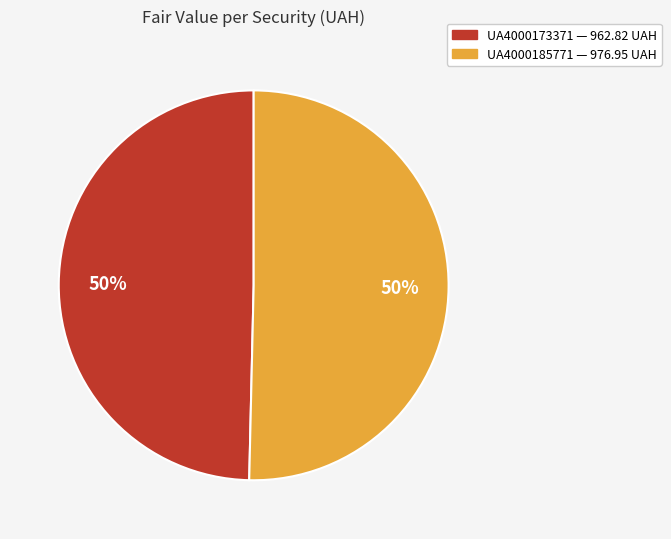

The UA4000185771 slice represents 50% of the pie. True or false?

True